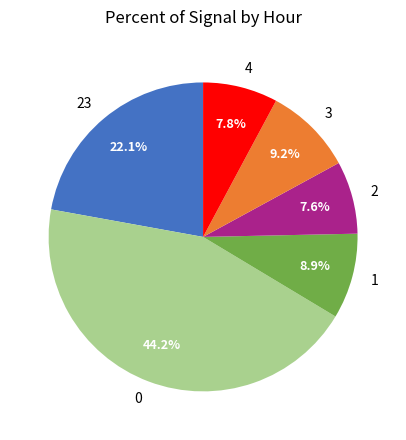

How many slices are in this pie chart?

6